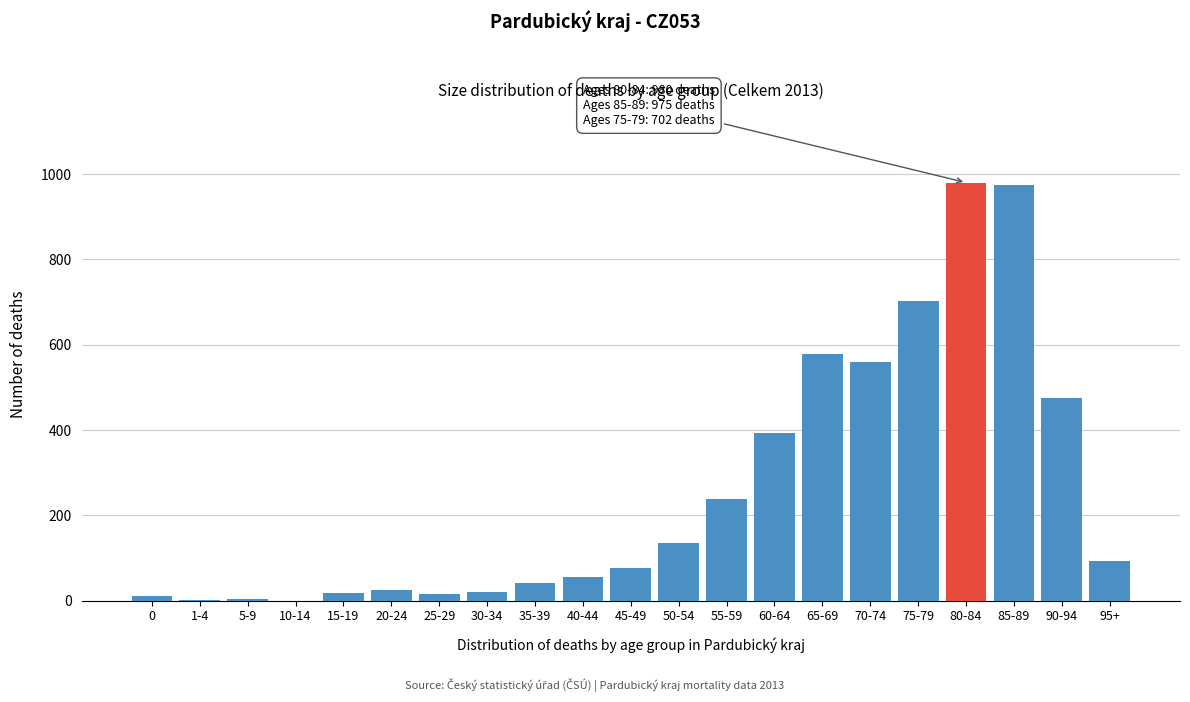

Between 65-69 and 45-49, which is larger?

65-69